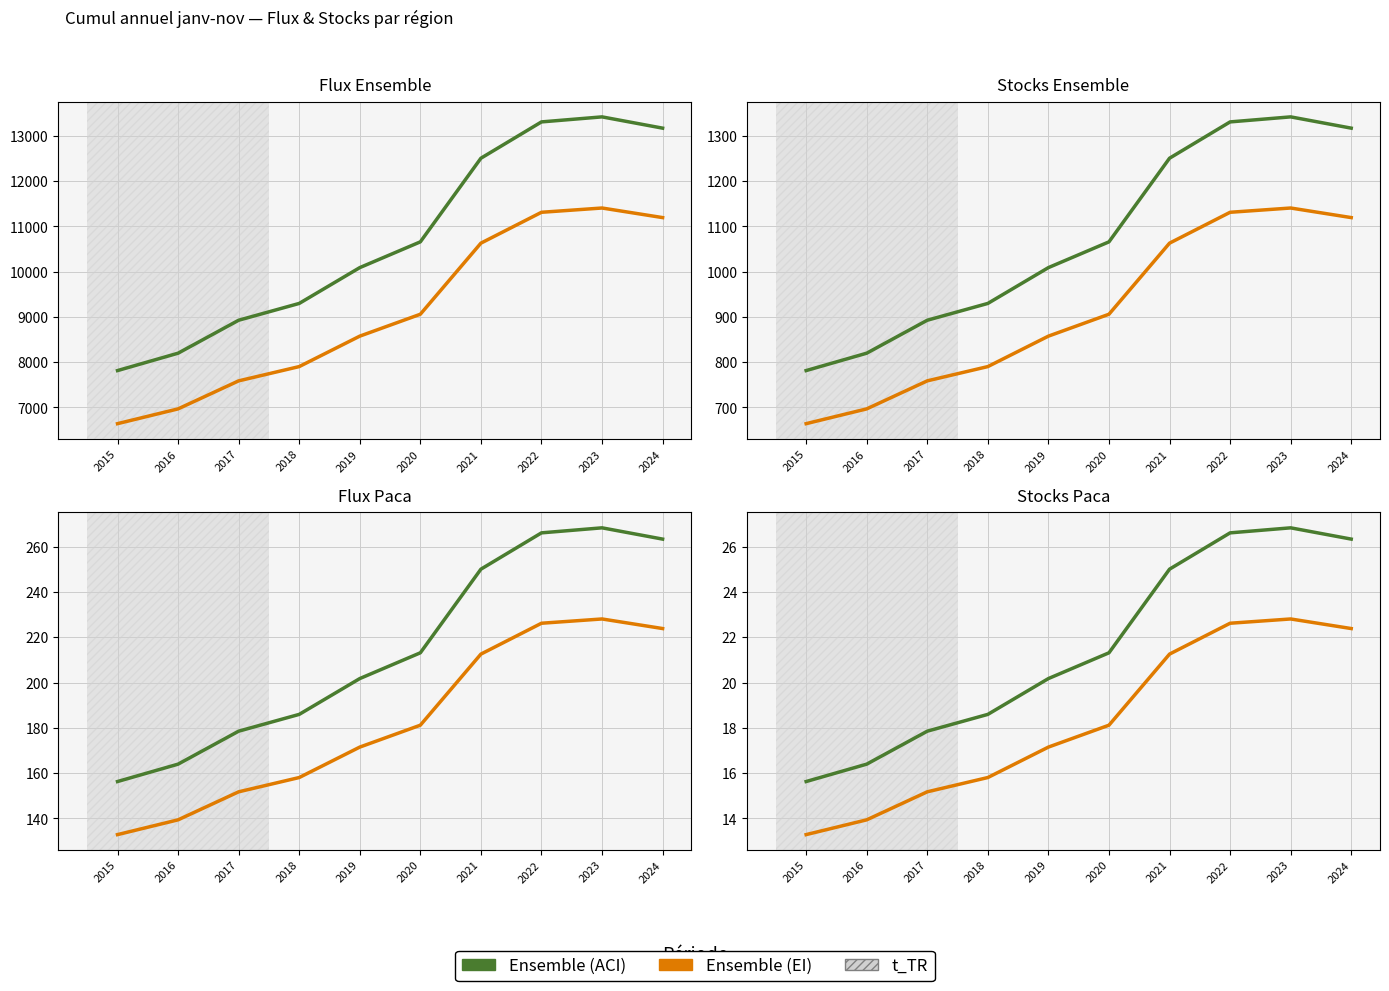

What is the minimum value shown in the chart?

13.3